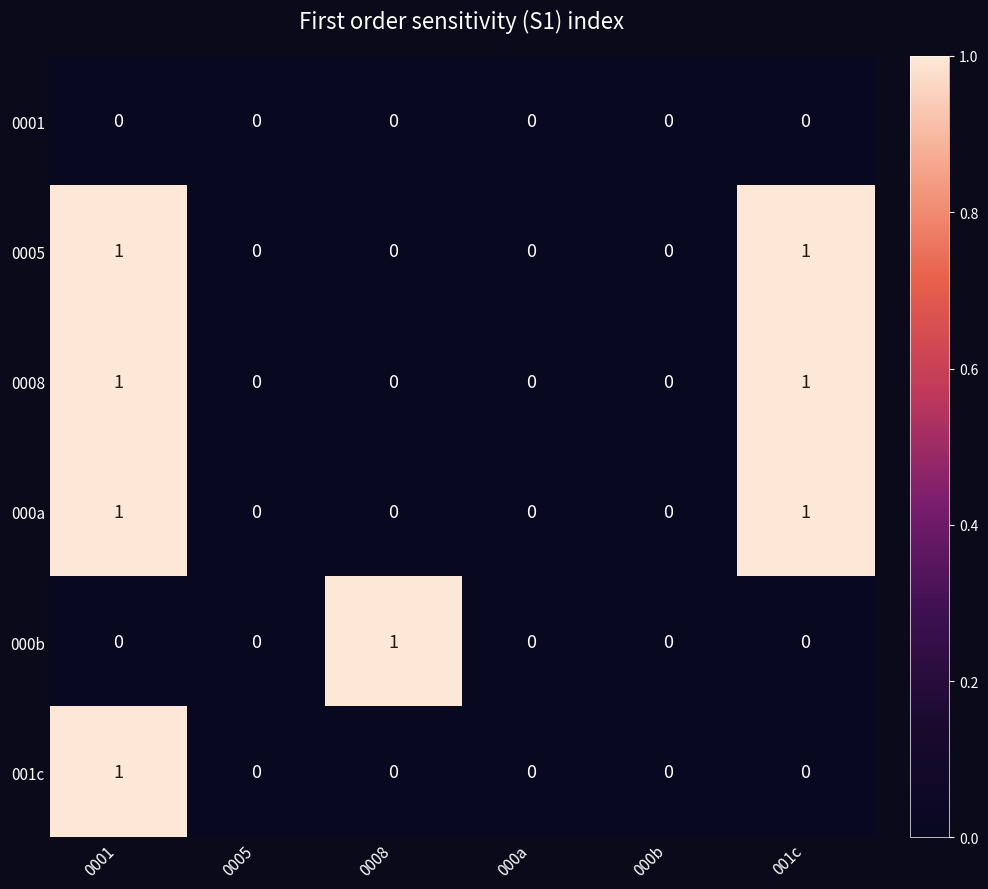

Count the 001c values in the range 0 to 1.

6